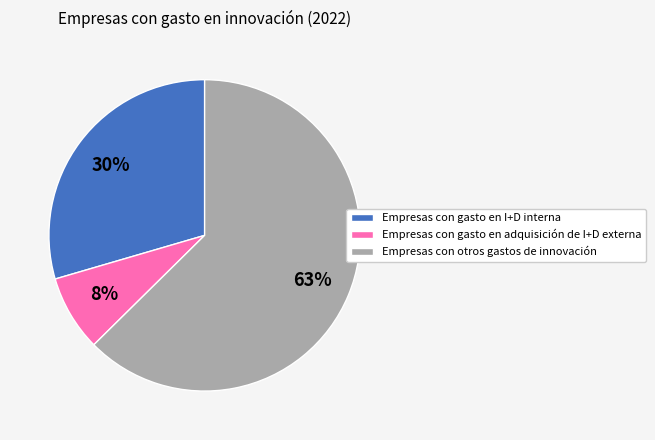

Does Empresas con gasto en I+D interna account for over 50% of the chart?

No